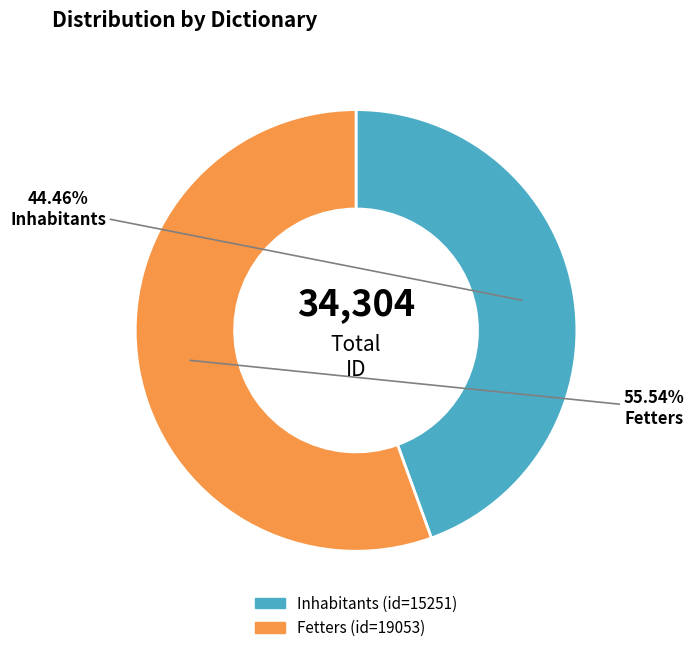

What is the total percentage of Inhabitants and Fetters?

100.0%